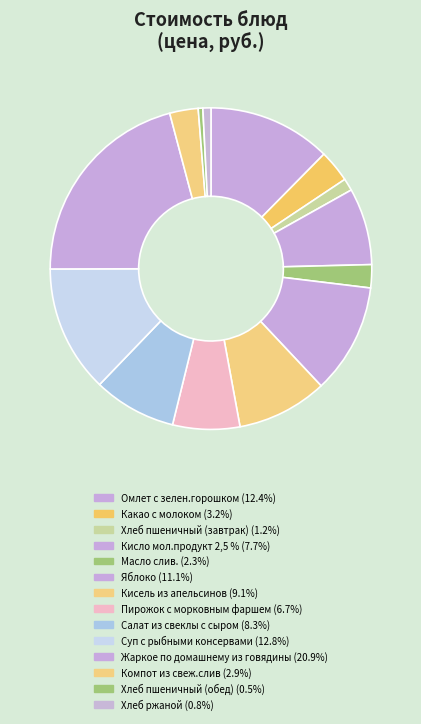

What is the total percentage of Хлеб пшеничный (завтрак) and Жаркое по домашнему из говядины?

22.1%